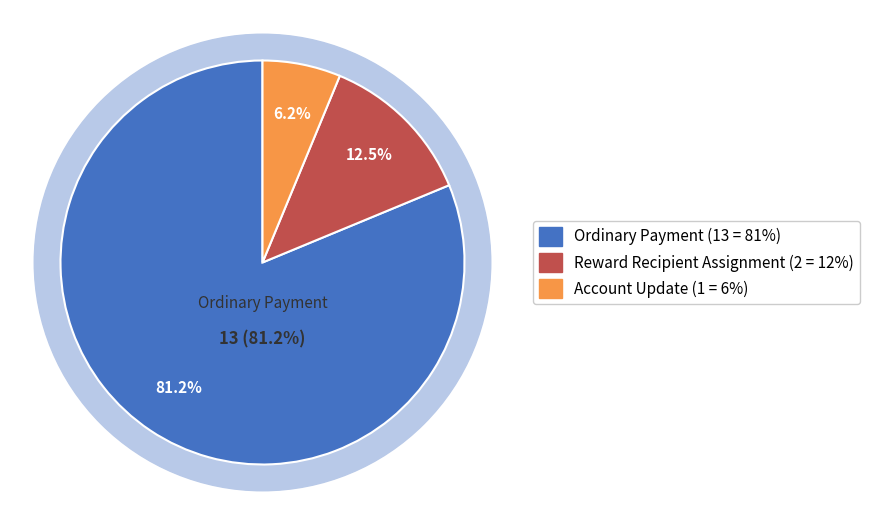

What percentage is the Account Update slice, to the nearest percent?

6%